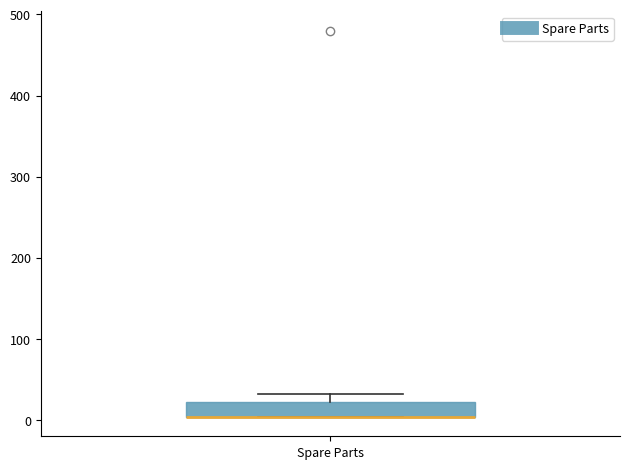

Transcribe this box plot: give where the median line is, the range the box spans, and where the two whiskers end, as read against the y-axis. The values are not printed on the chart, so give them approximately, as read against the axis.

median 0 (drawn on the box's lower edge), box 0 to 20, whiskers 0 to 30